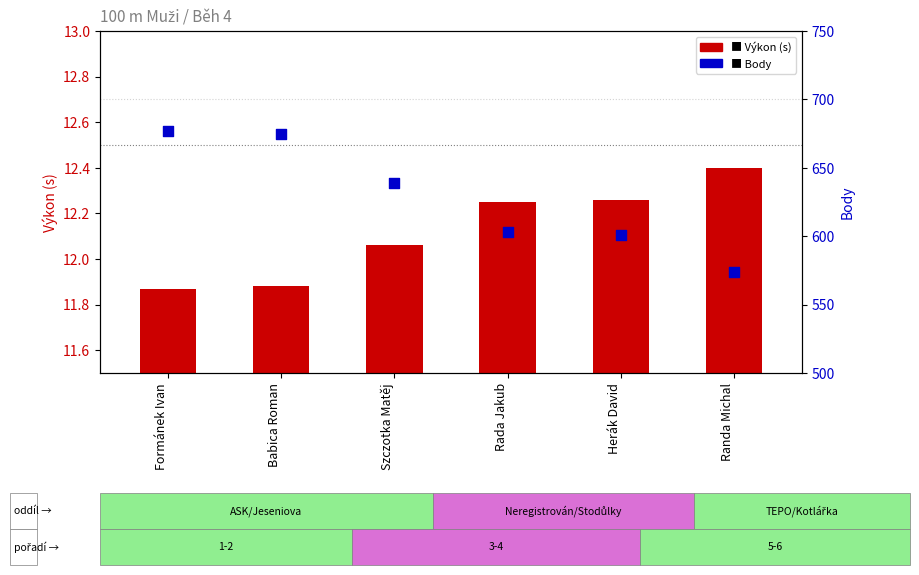

What are all the series names shown in the legend?

Výkon (s), Body